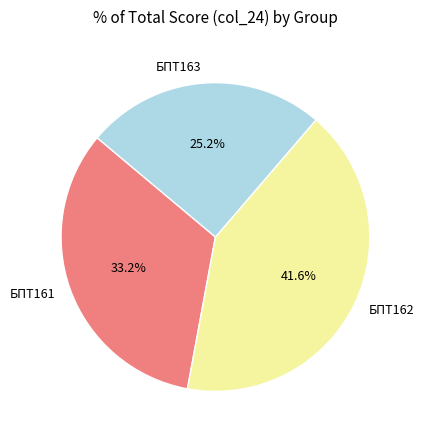

To the nearest percent, what percentage of the pie is БПТ162?

42%